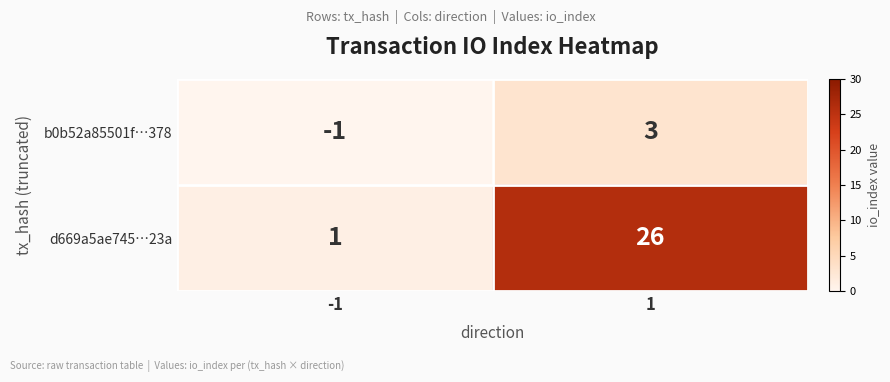

The value of b0b52a85501f…378 at 1 is 4. True or false?

False